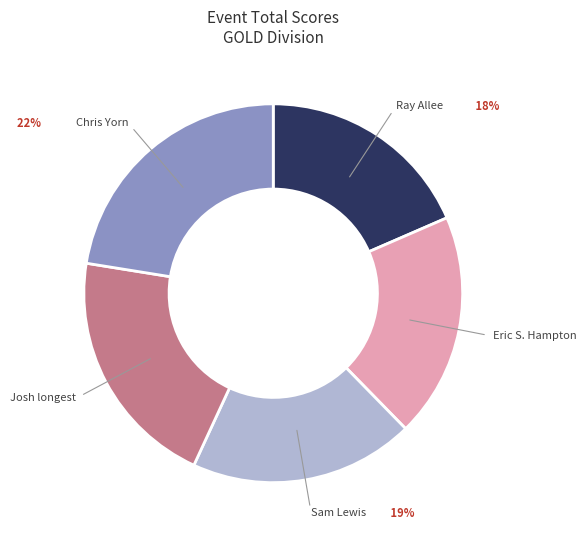

What is the ratio of the value at Ray Allee to the value at Chris Yorn?

0.8